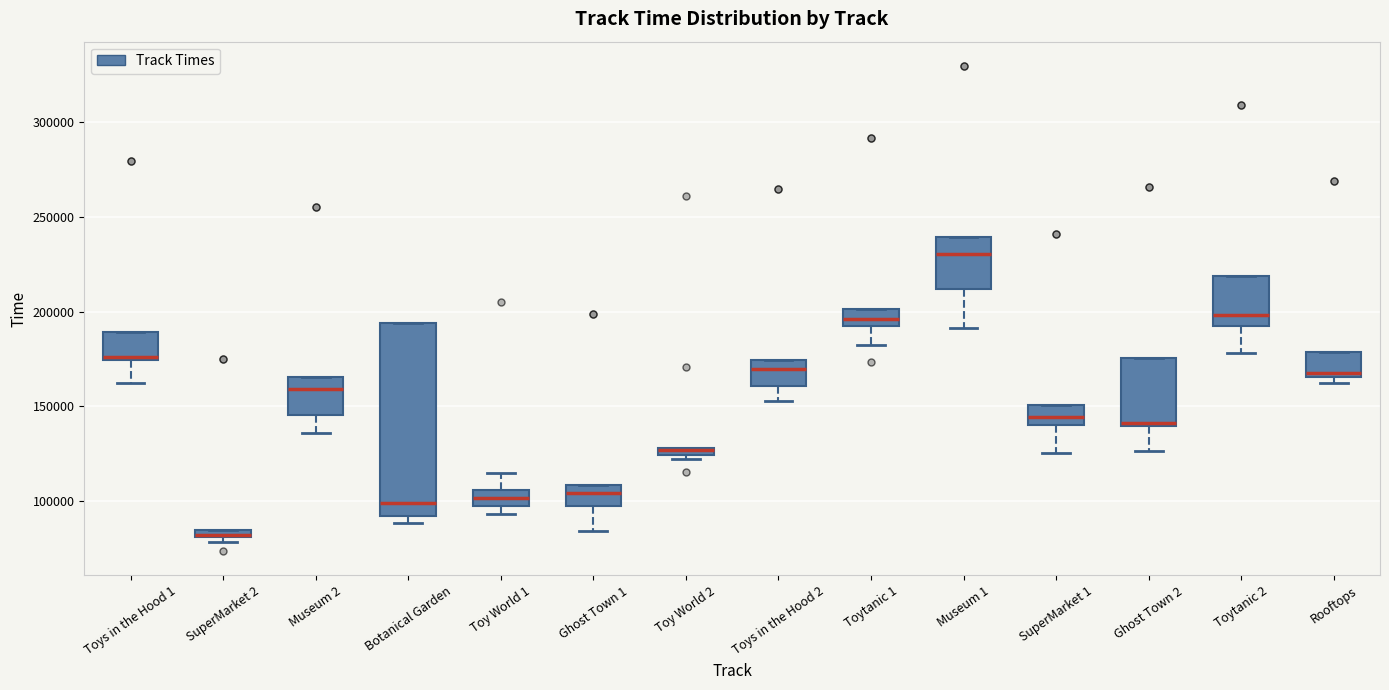

Where is the lower edge of the box for SuperMarket 2 on the y-axis? The values are not printed on the chart, so give them approximately, as read against the axis.

80000